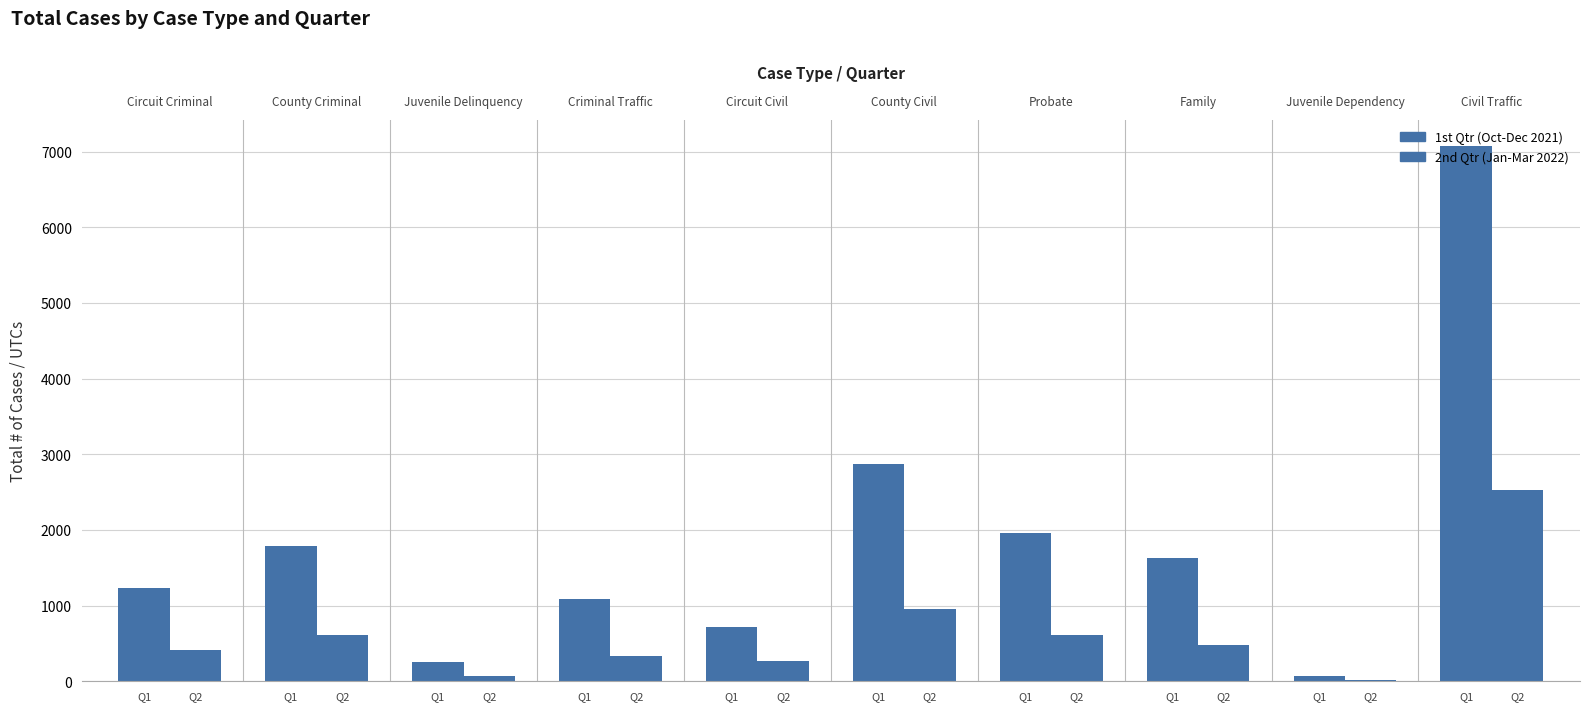

What is the difference between the 2nd Qtr (Jan-Mar 2022) values at Q2 and Q1?

553